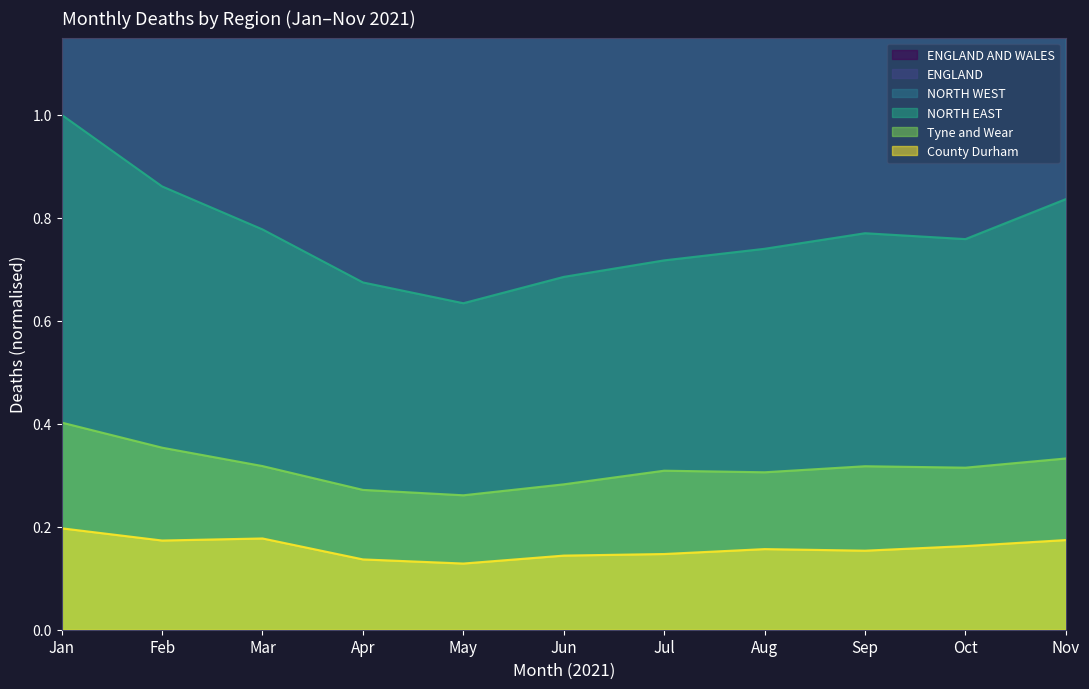

What are all the series names shown in the legend?

NORTH EAST, NORTH WEST, ENGLAND AND WALES, ENGLAND, Tyne and Wear, County Durham